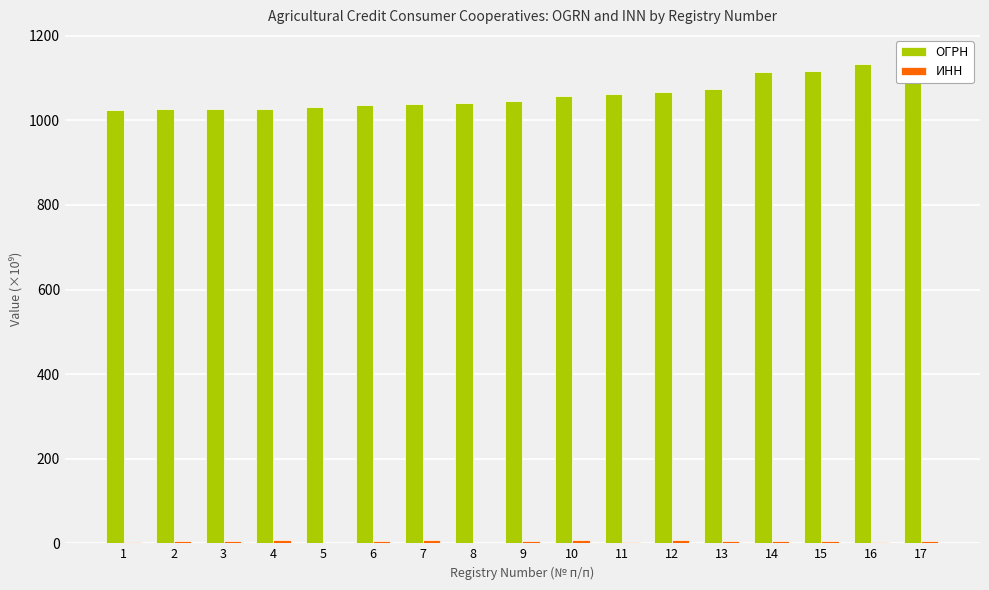

At 12, list the series in order from largest to smallest.

ОГРН, ИНН